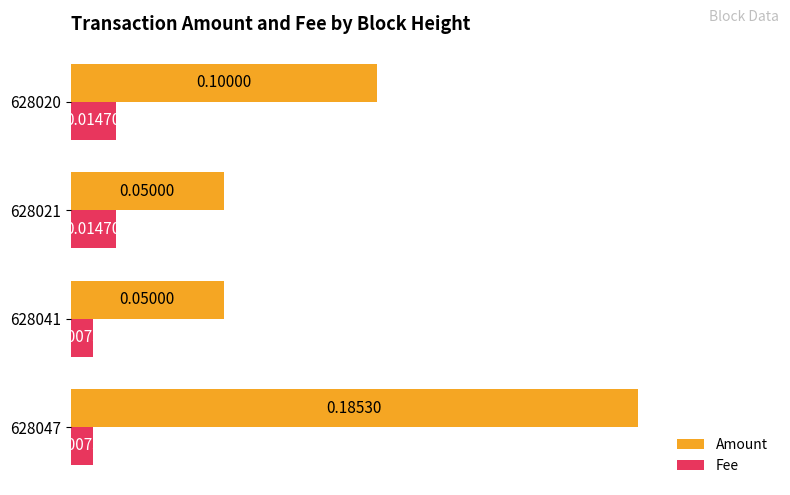

At which category is the sum across all series the highest?

628047